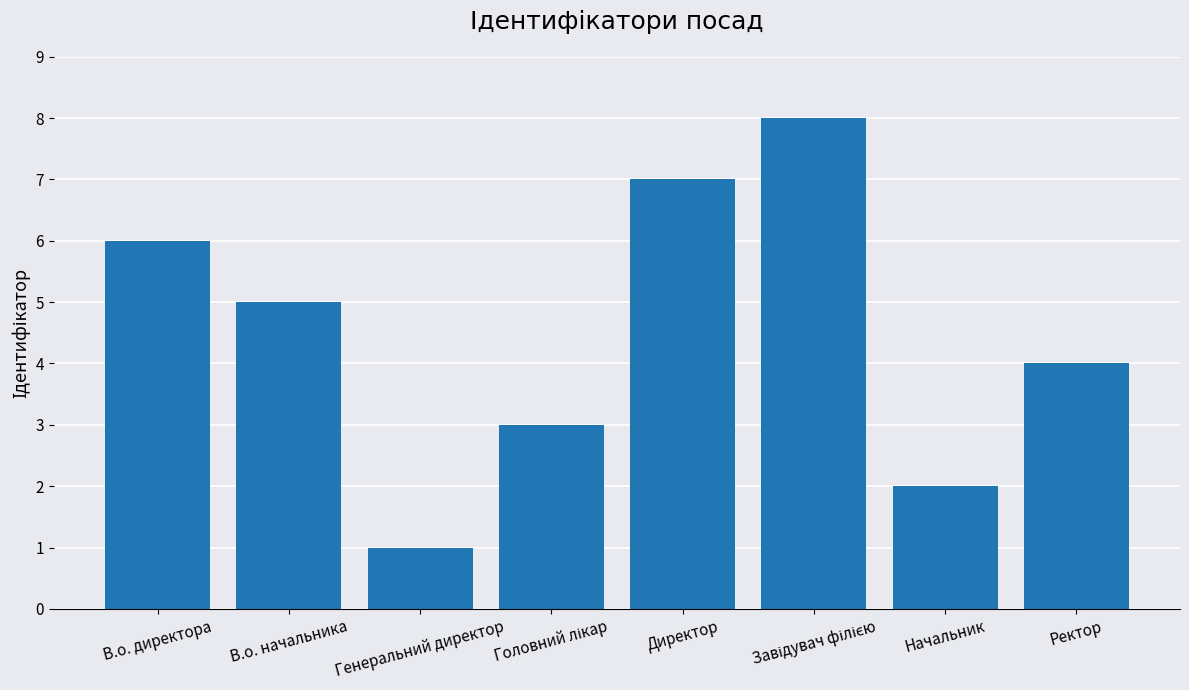

How many data points are less than 5?

4